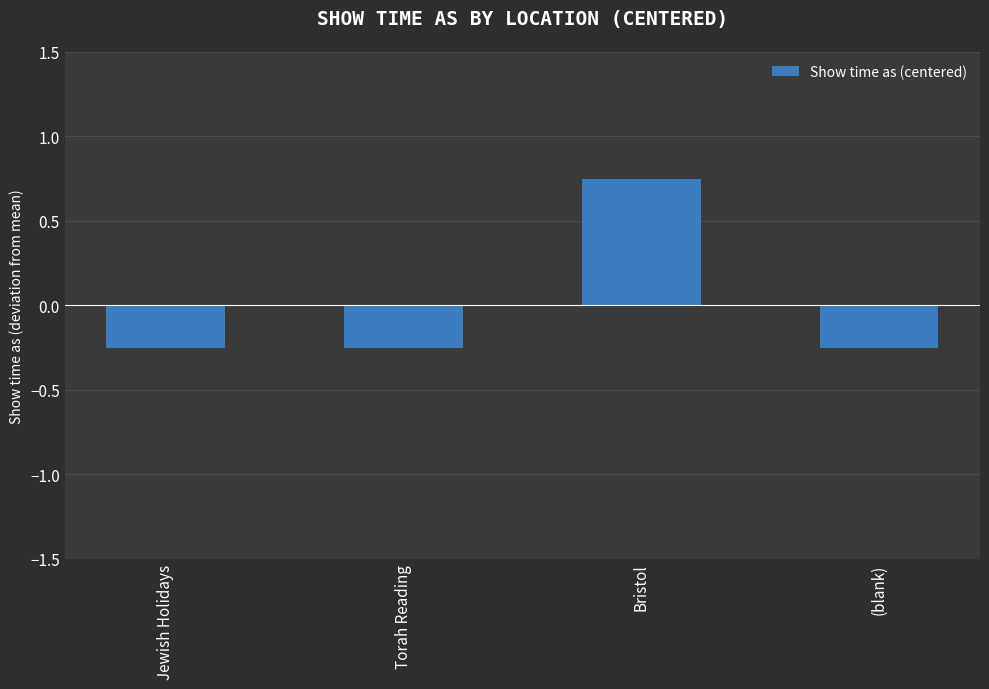

At which category does the chart reach its peak across all series?

Bristol